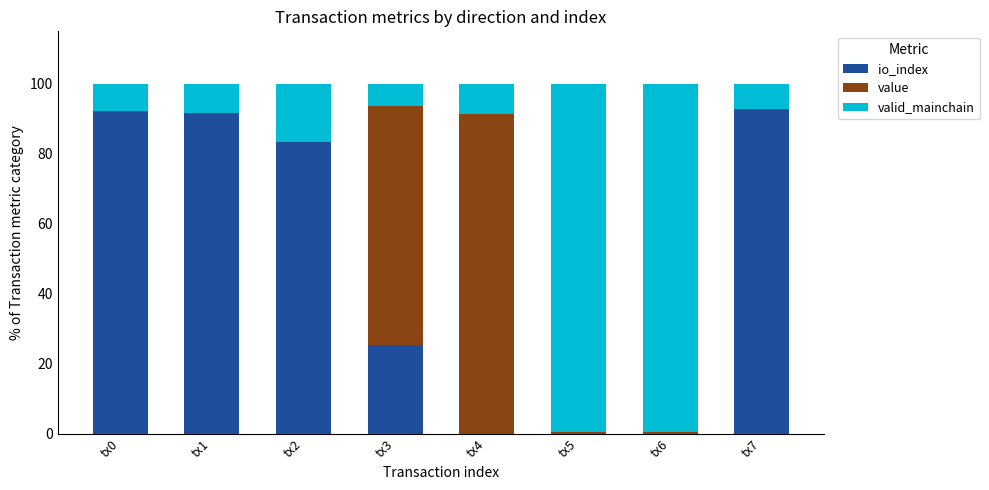

Is it true that io_index equals 92.6 at tx7?

True